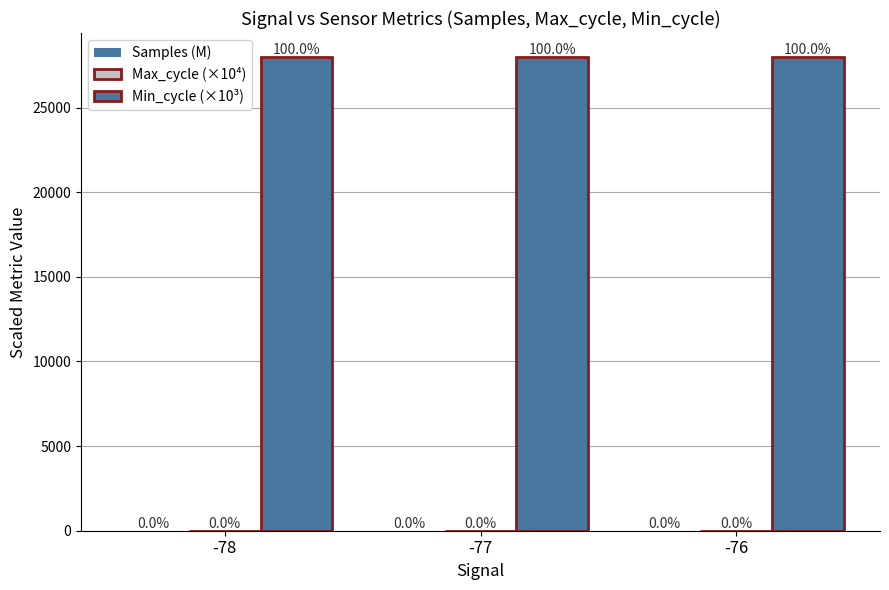

Does the chart contain stacked bars?

No